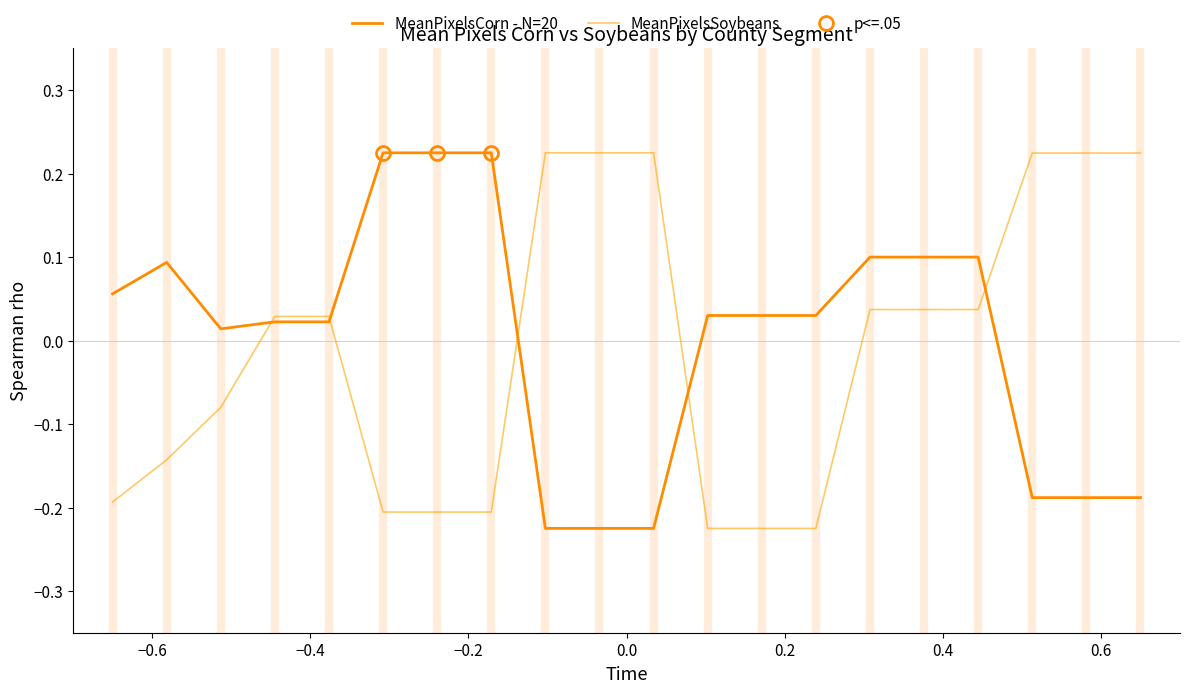

At which category does MeanPixelsCorn - N=20 reach its first local peak?

−0.6